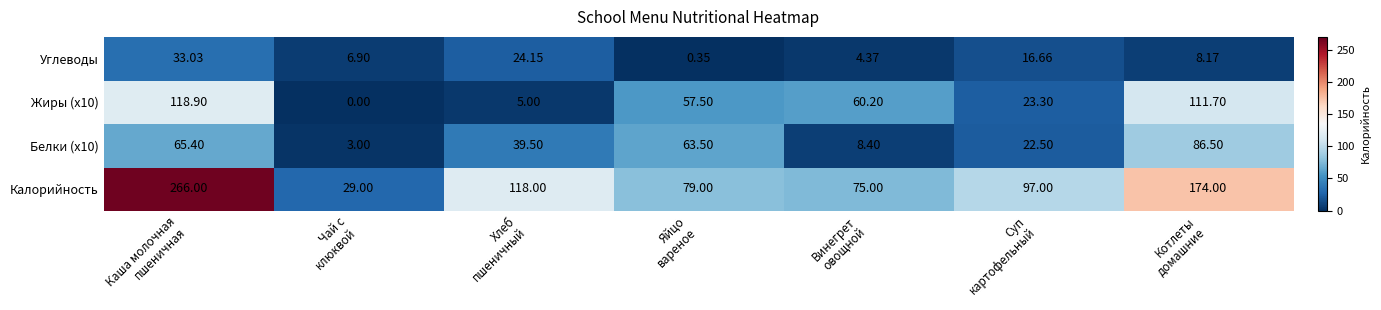

What is the difference between the highest and lowest values at Хлеб
пшеничный?

113.0